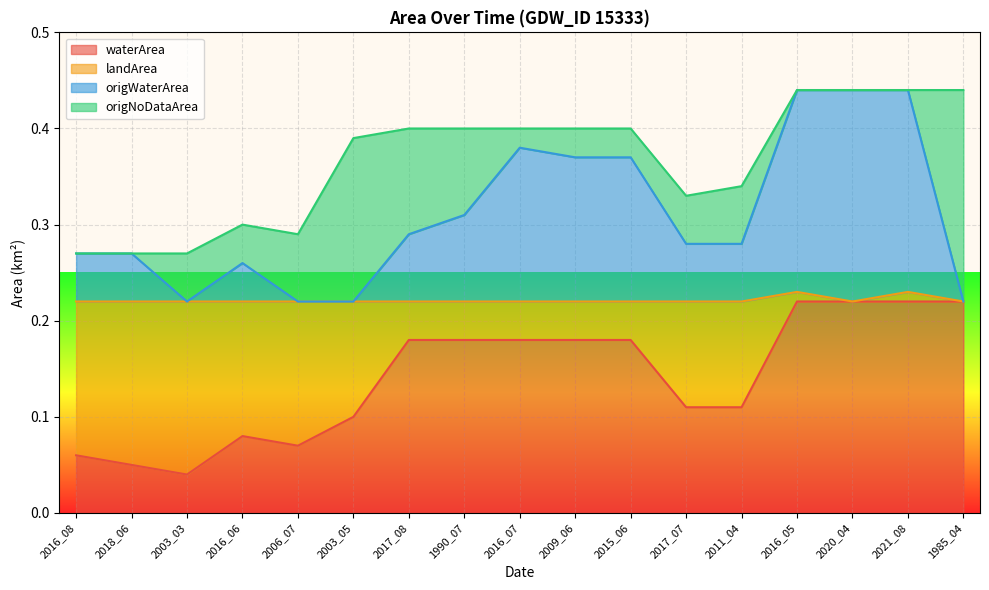

Is it true that waterArea equals 0.0 at 2016_06?

False